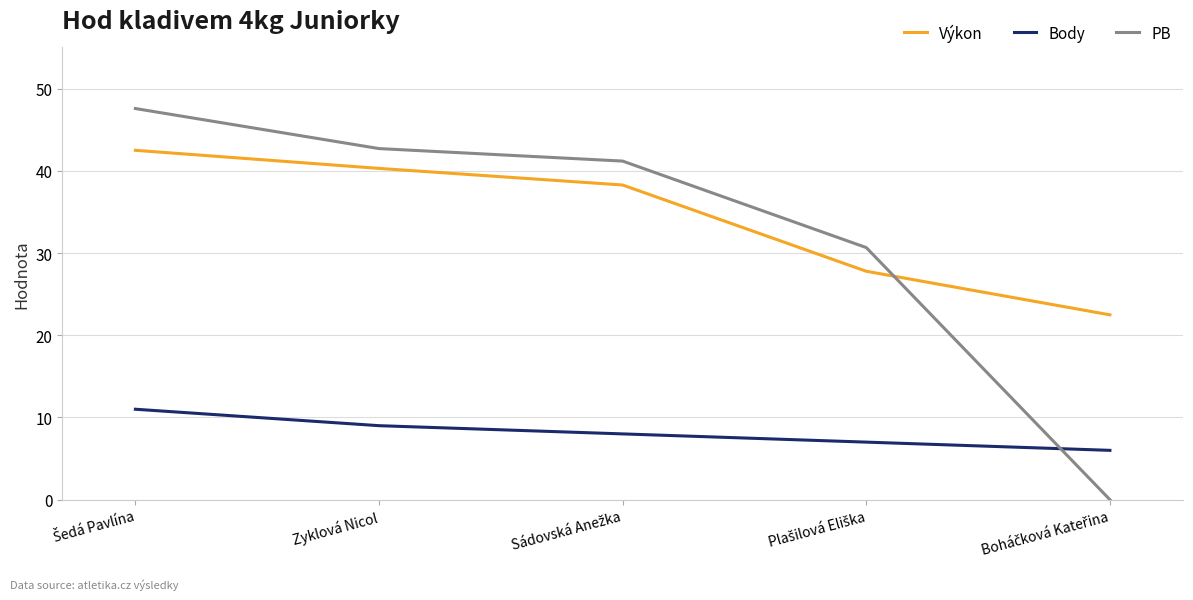

What is the minimum value for Výkon?

22.5